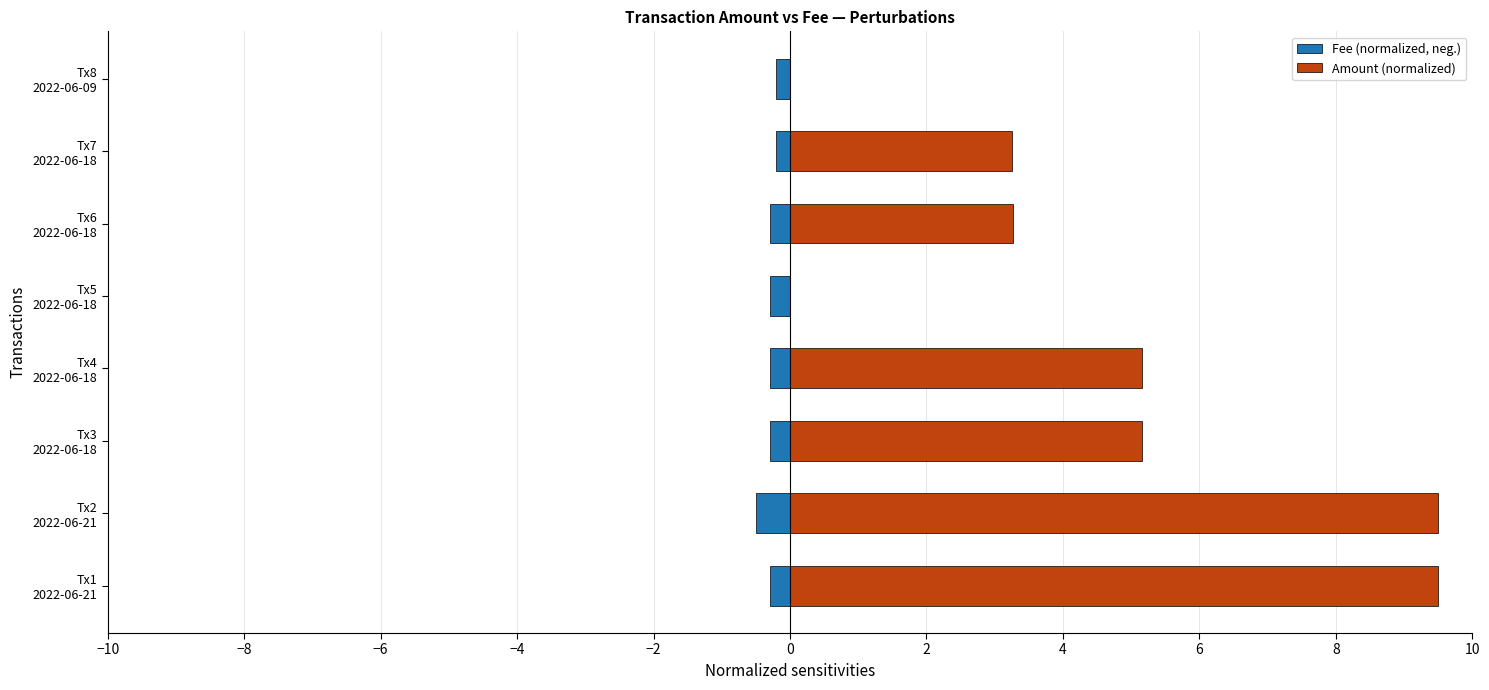

Rank the series at Tx6 2022-06-18 from highest to lowest value.

Amount (normalized), Fee (normalized, neg.)